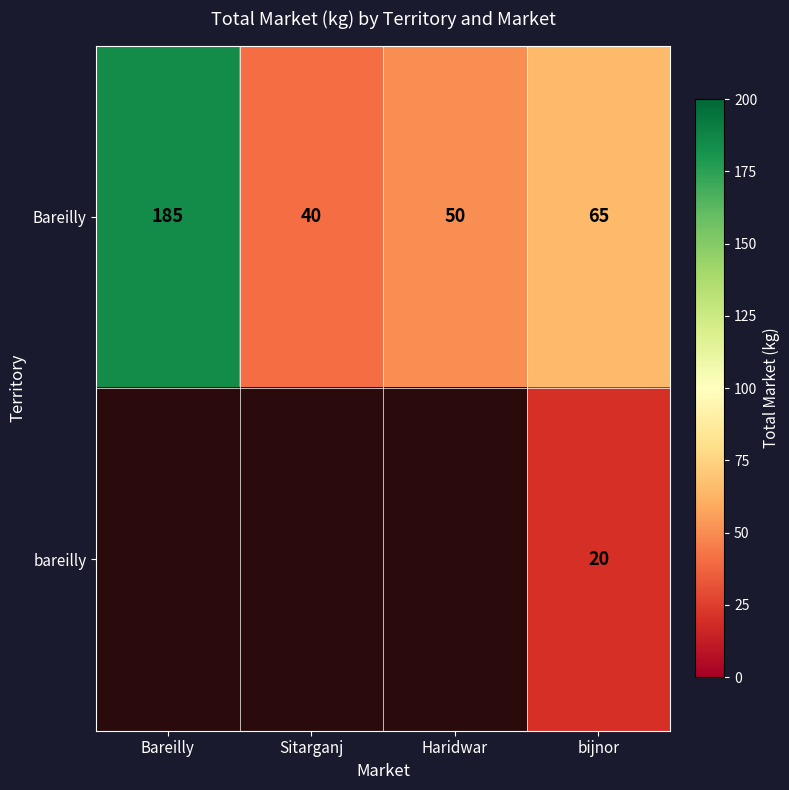

Is it true that bareilly equals 20 at bijnor?

True